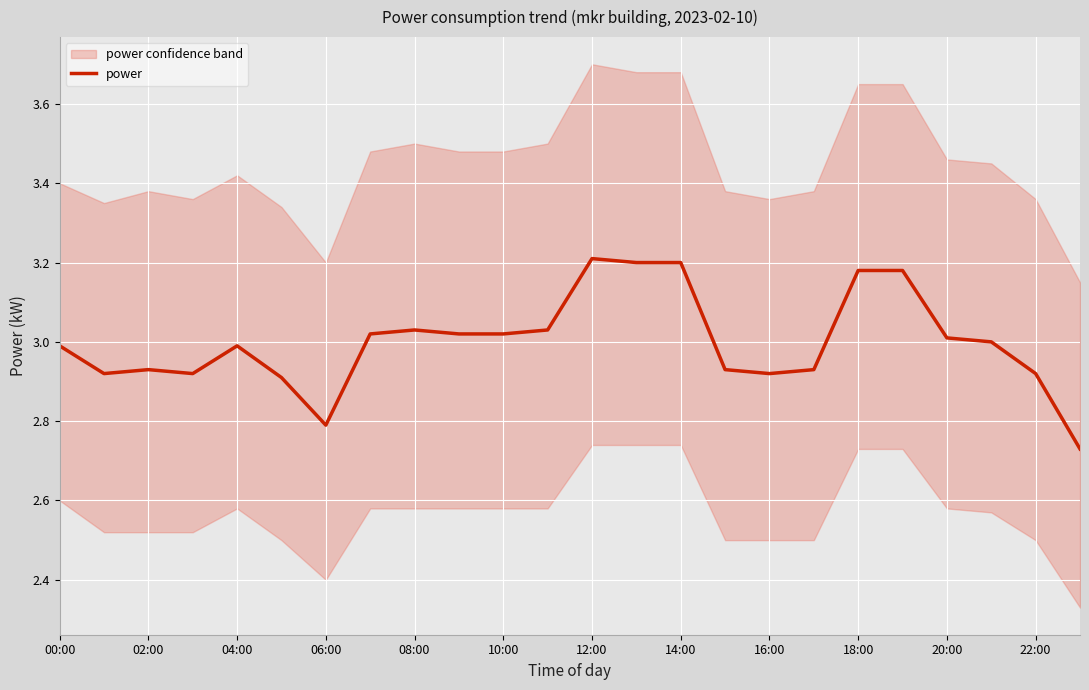

Between 17 and 00:00, which is larger?

00:00